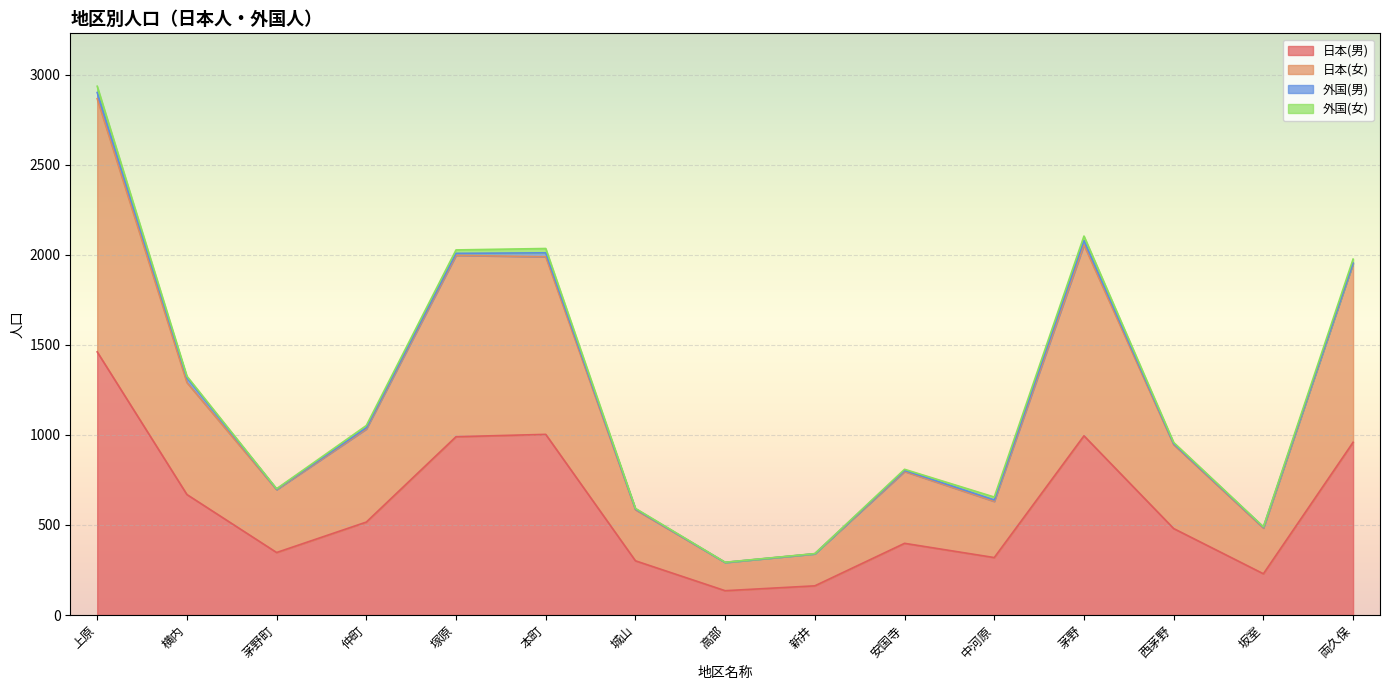

At which category does the chart reach its minimum across all series?

高部